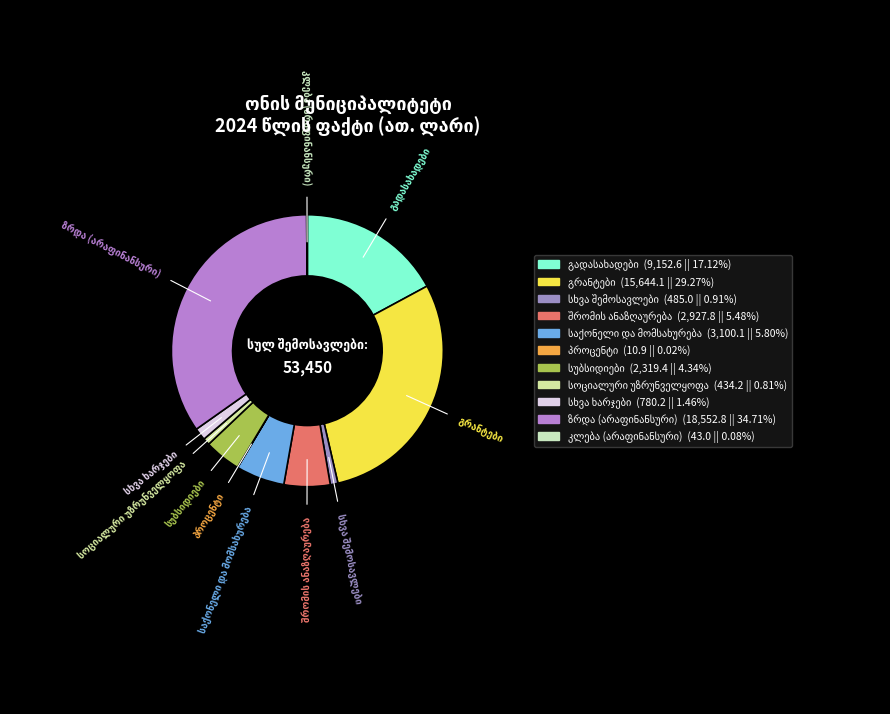

Is there any slice that represents more than half of the pie?

No